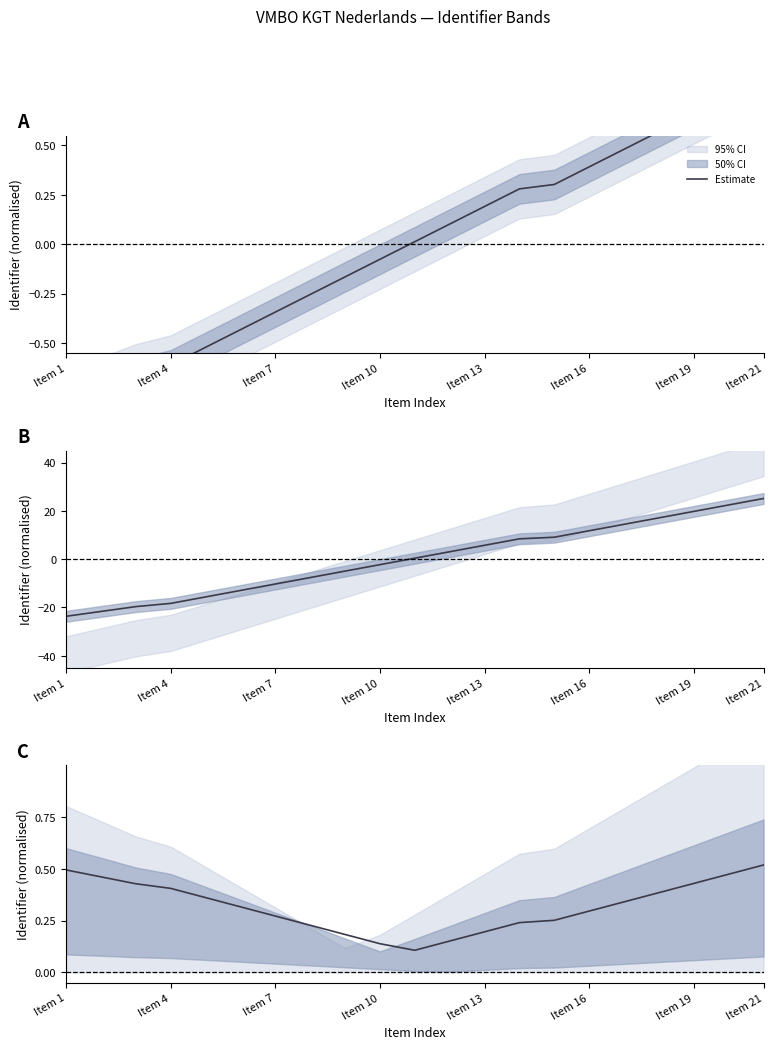

Which category has the lowest value across all series?

10